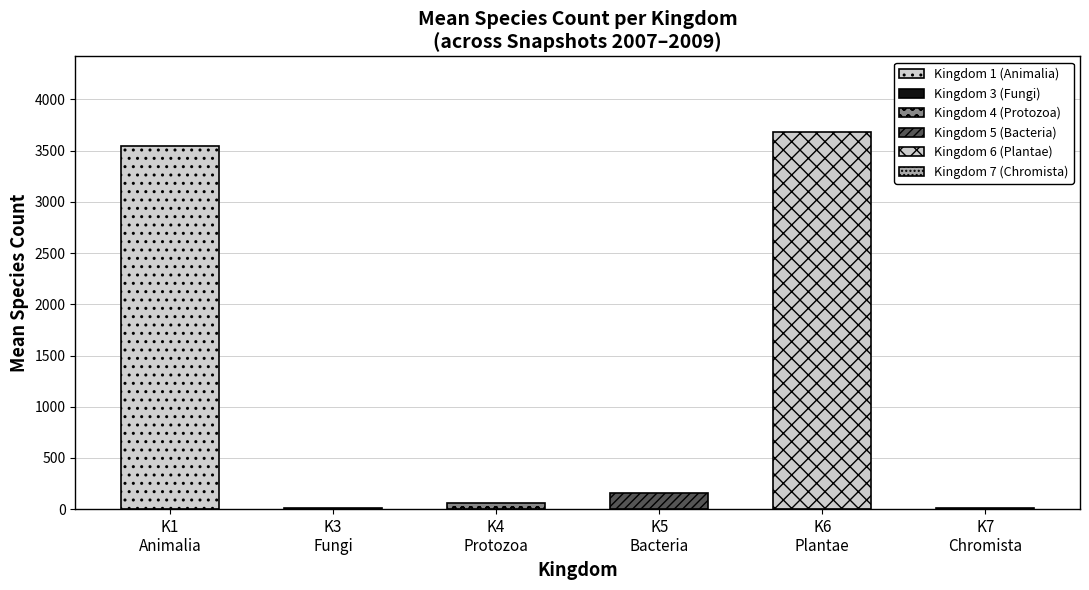

Count the number of data series in this chart.

6